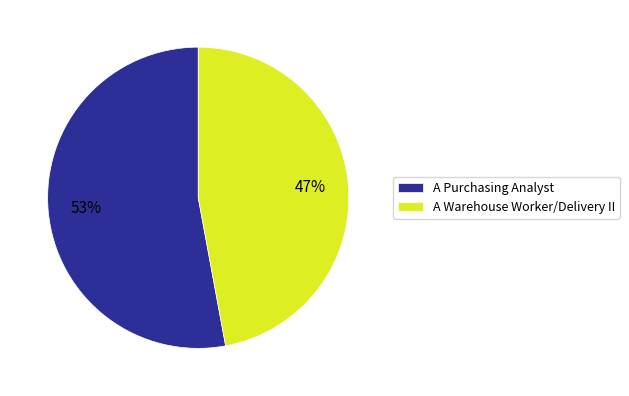

Do A Purchasing Analyst and A Warehouse Worker/Delivery II together represent more than half of the pie?

Yes